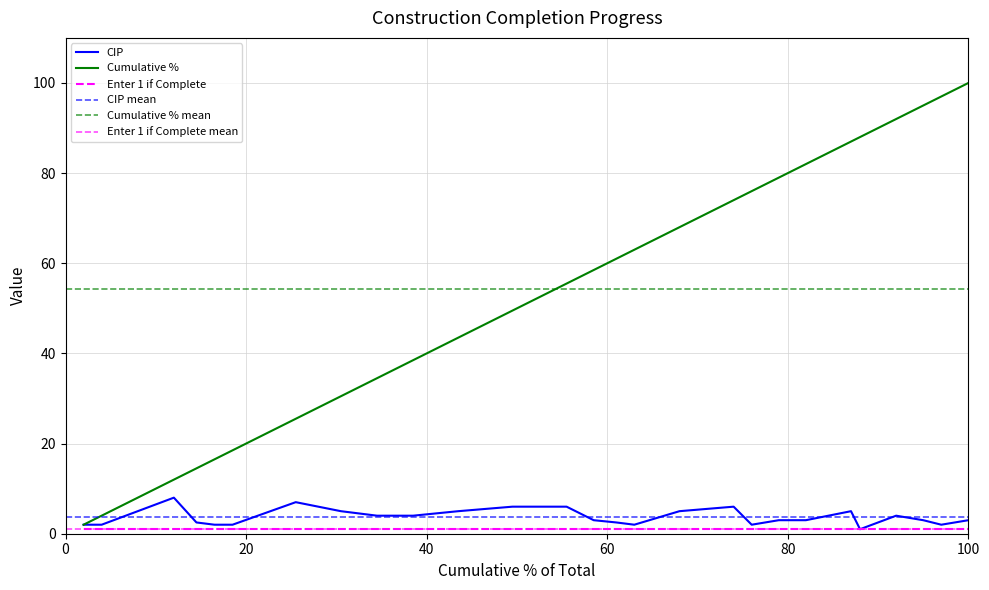

What is the average value of the Cumulative % series?

54.3